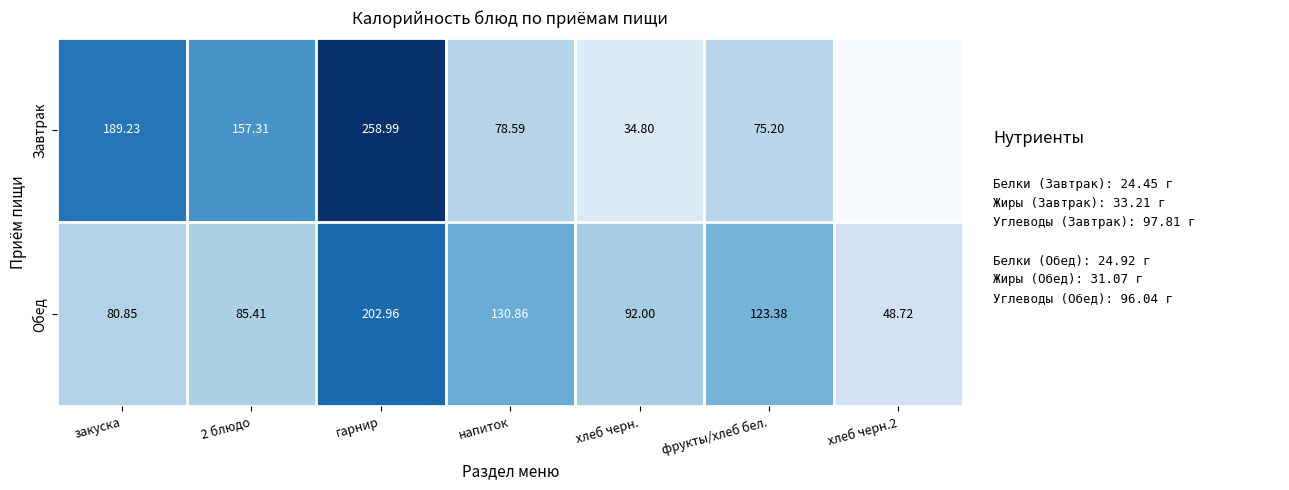

Where does the Обед series first go above 92?

гарнир